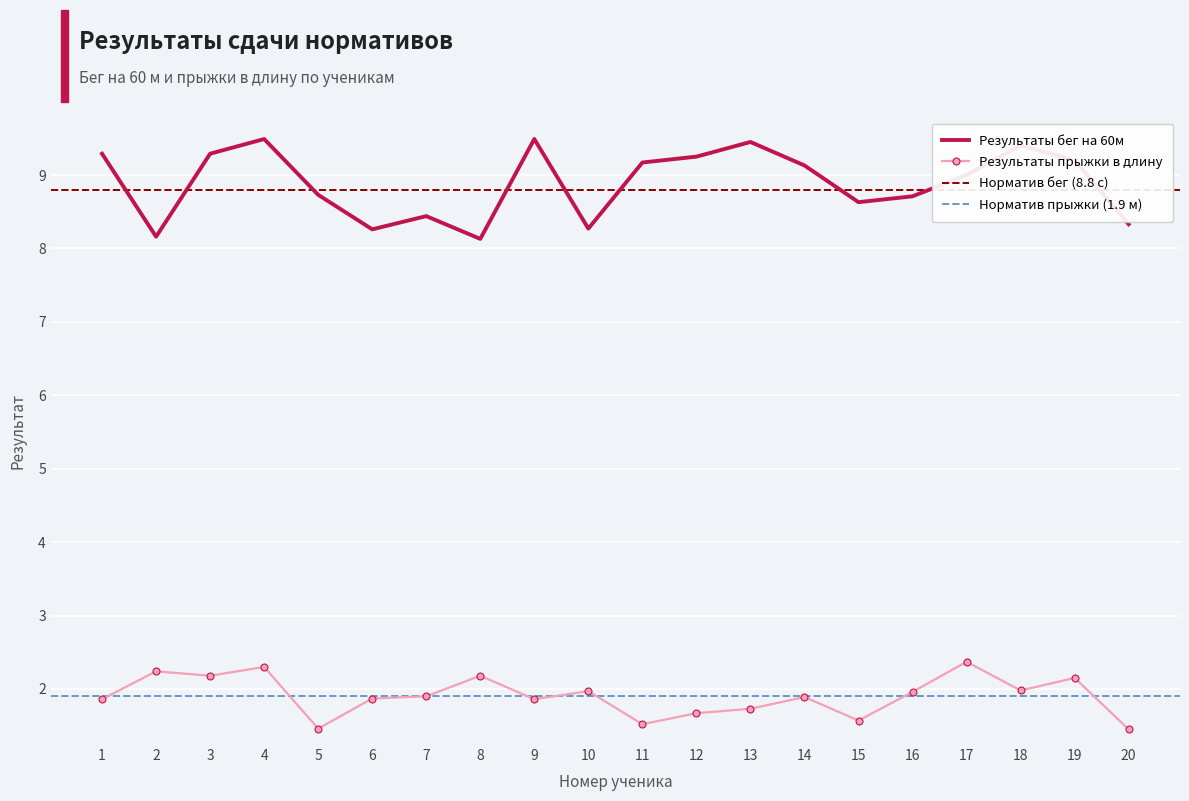

True or false: Результаты прыжки в длину has more than 2 interior local peaks.

True